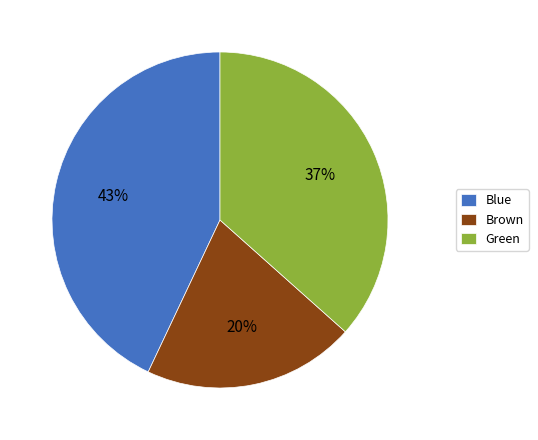

Do Green and Brown together represent more than half of the pie?

Yes